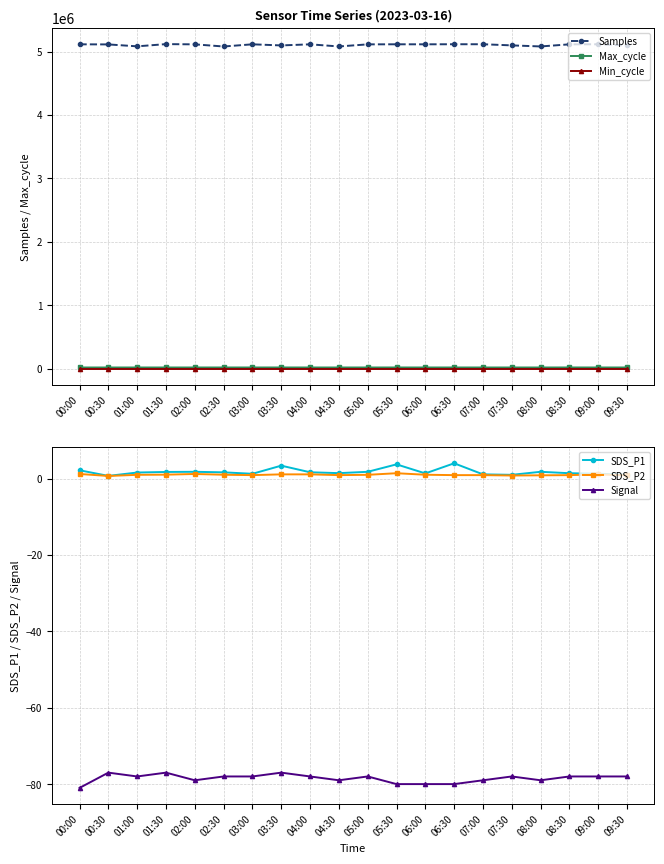

Which series has the largest total across all categories?

Samples